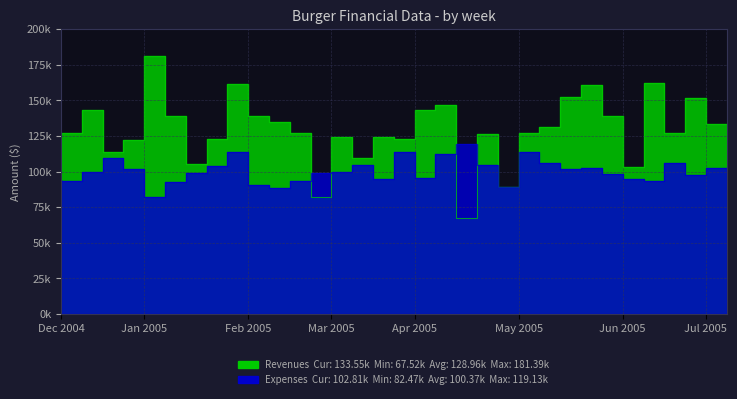

Count the number of data series in this chart.

2